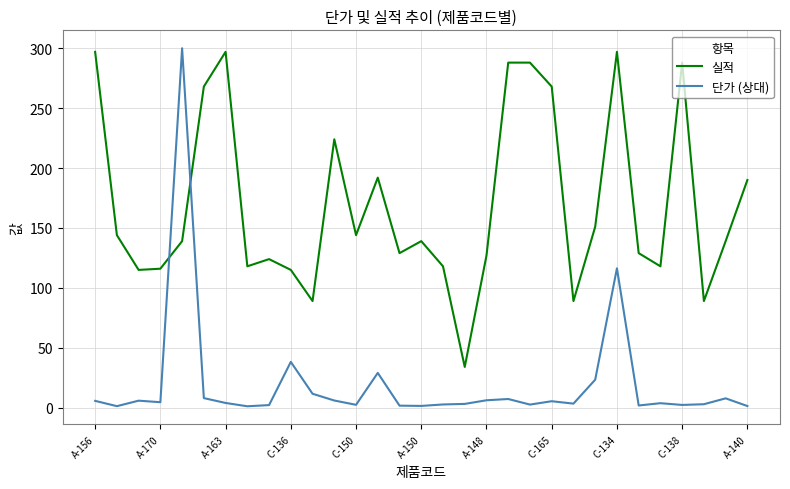

How many times do 단가 (상대) and 실적 cross each other?

2